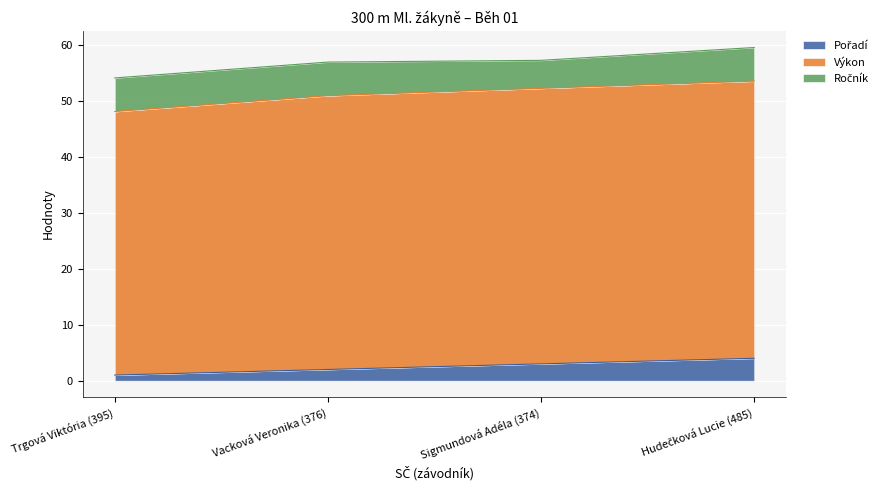

Reading right to left, extract all data points from this chart.

Pořadí: 485=4.0	374=3.0	376=2.0	395=1.0
Výkon: 485=49.5	374=49.2	376=48.9	395=47.0
Ročník: 485=6.0	374=5.0	376=6.0	395=6.0